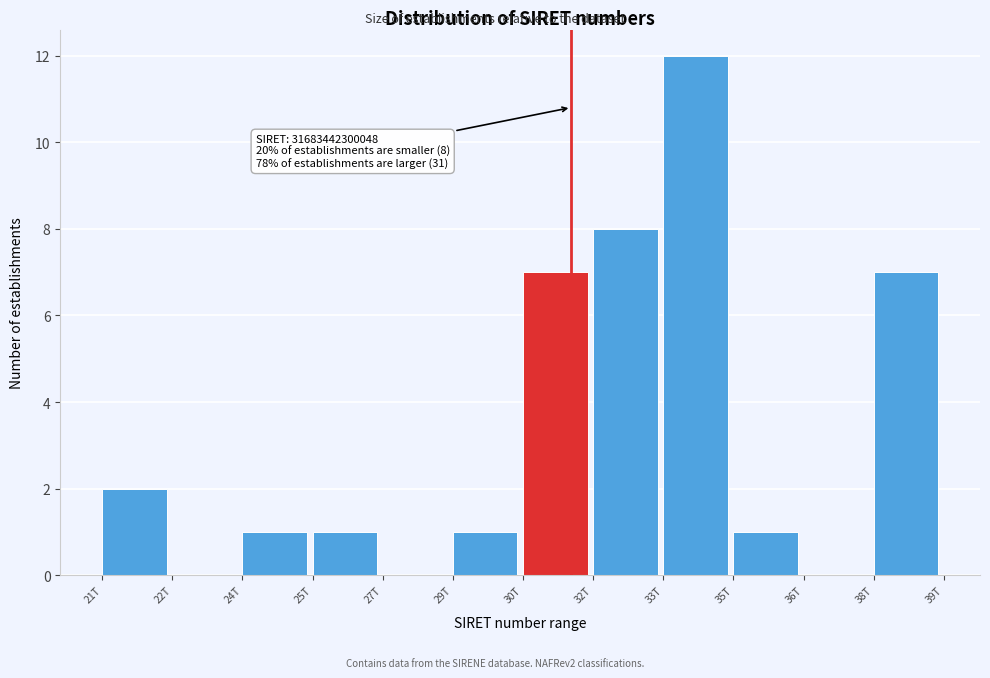

Reading left to right, transcribe all the data shown in this chart.

21T=2	22T=0	24T=1	25T=1	27T=0	29T=1	30T=7	32T=8	33T=12	35T=1	36T=0	38T=7